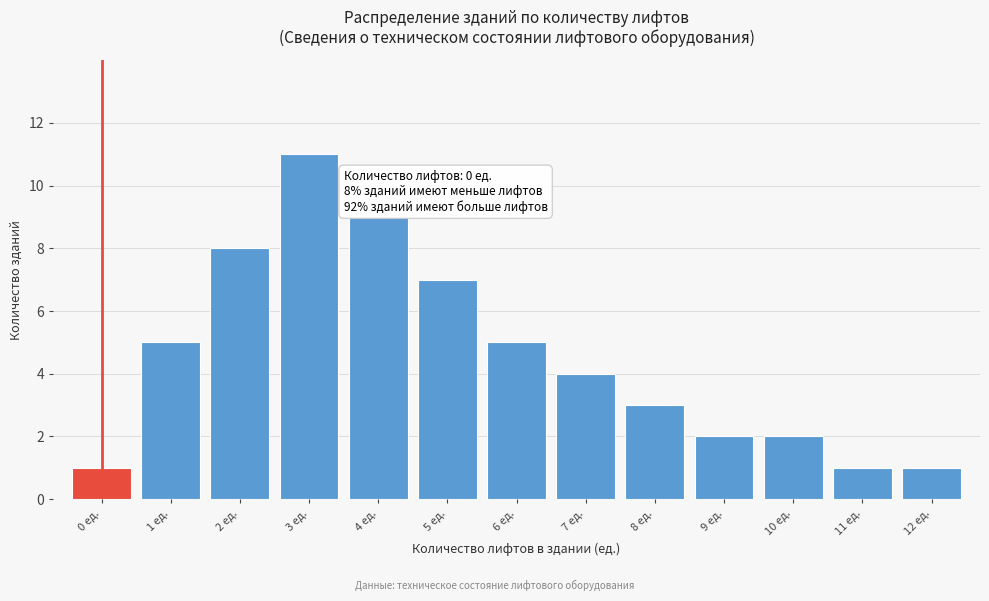

Reading left to right, what are all the values shown in this chart?

0 ед.=1	1 ед.=5	2 ед.=8	3 ед.=11	4 ед.=9	5 ед.=7	6 ед.=5	7 ед.=4	8 ед.=3	9 ед.=2	10 ед.=2	11 ед.=1	12 ед.=1